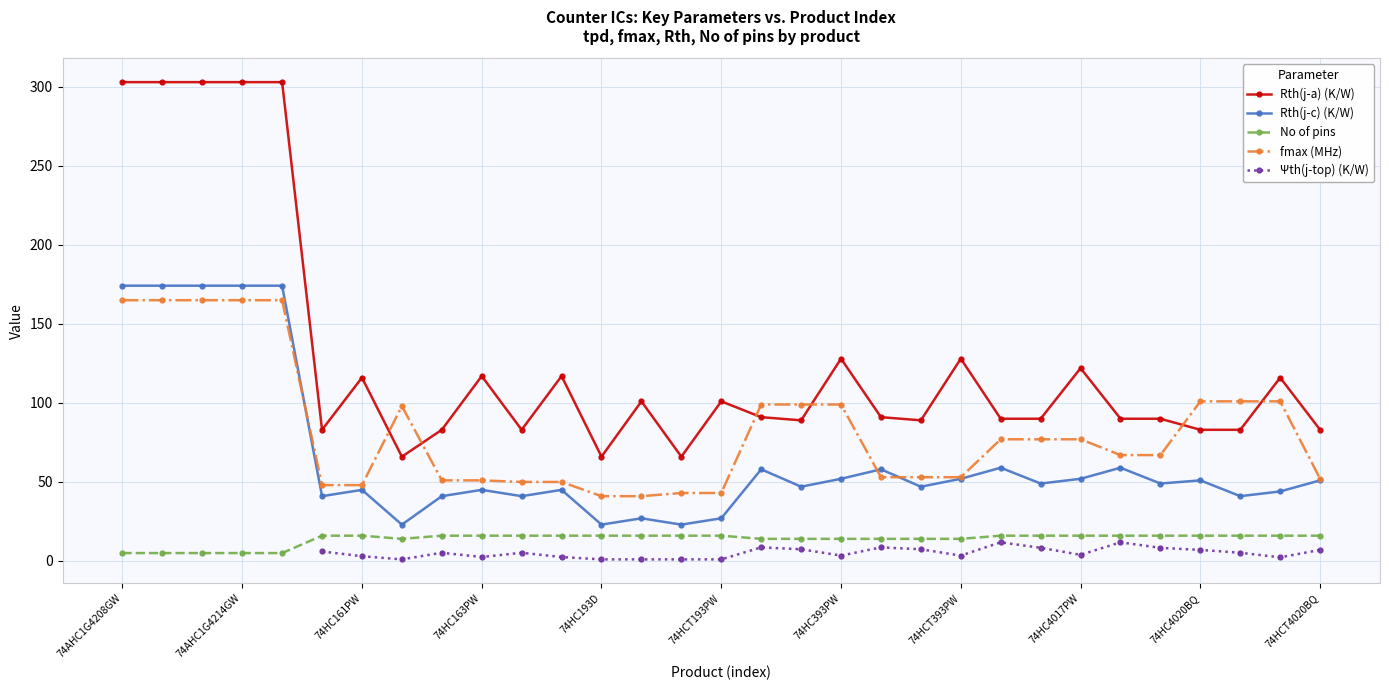

What is the minimum value for fmax (MHz)?

41.0